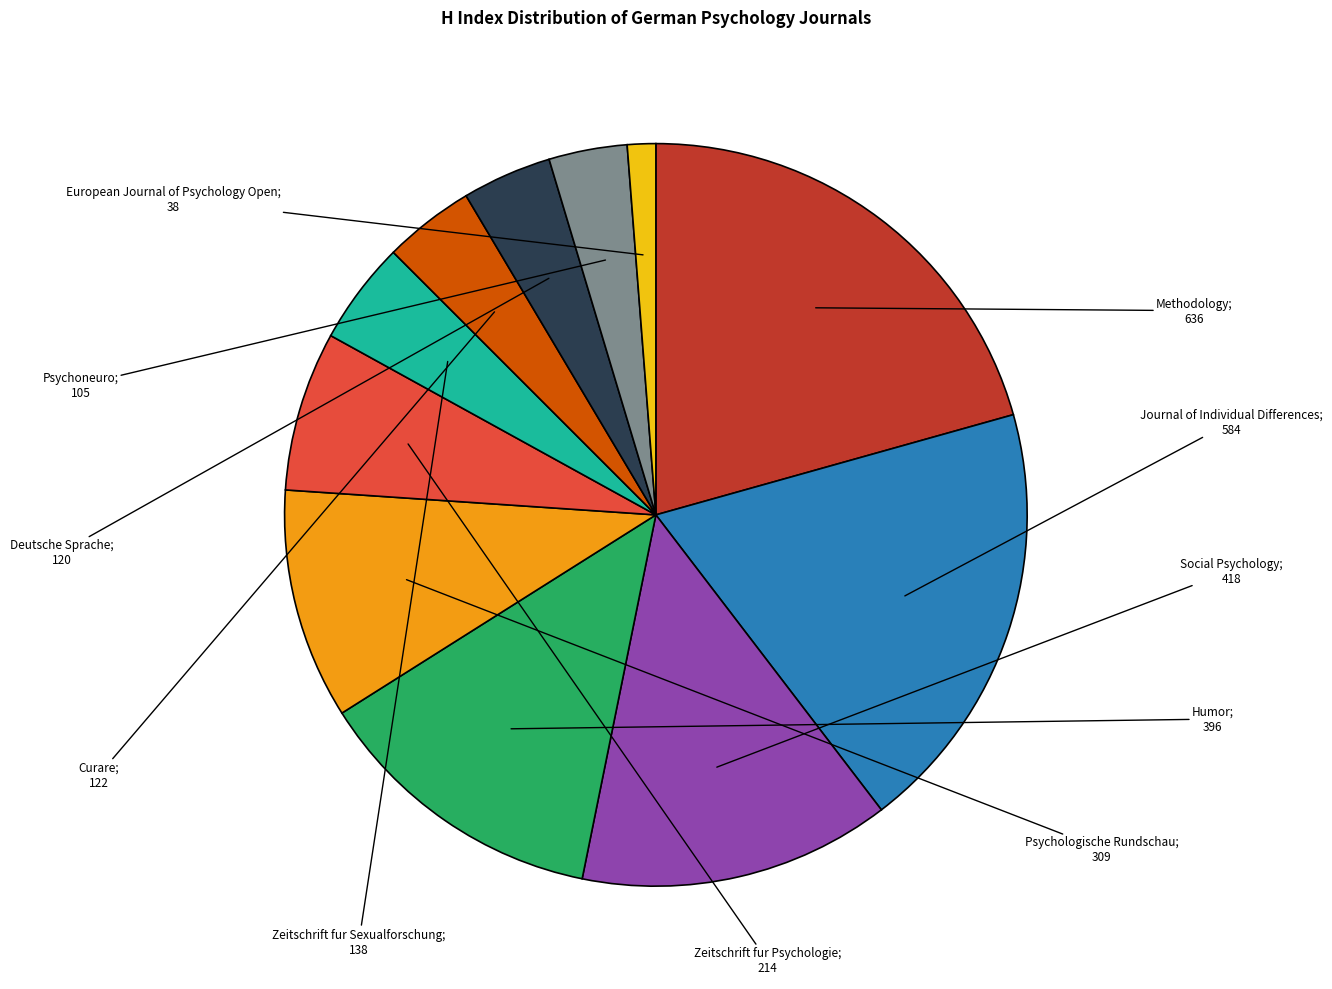

Does any single category account for the majority?

No